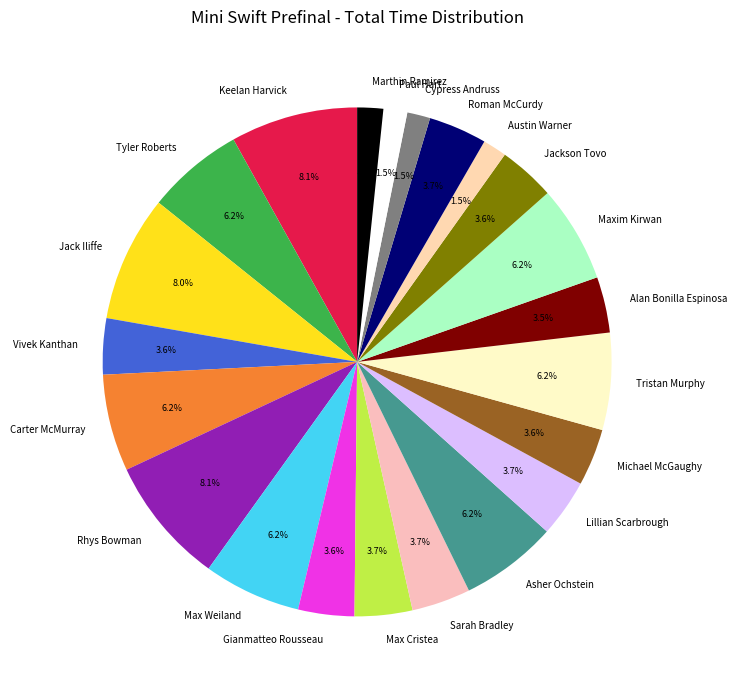

What is the ratio of the value at Carter McMurray to the value at Vivek Kanthan?

1.7